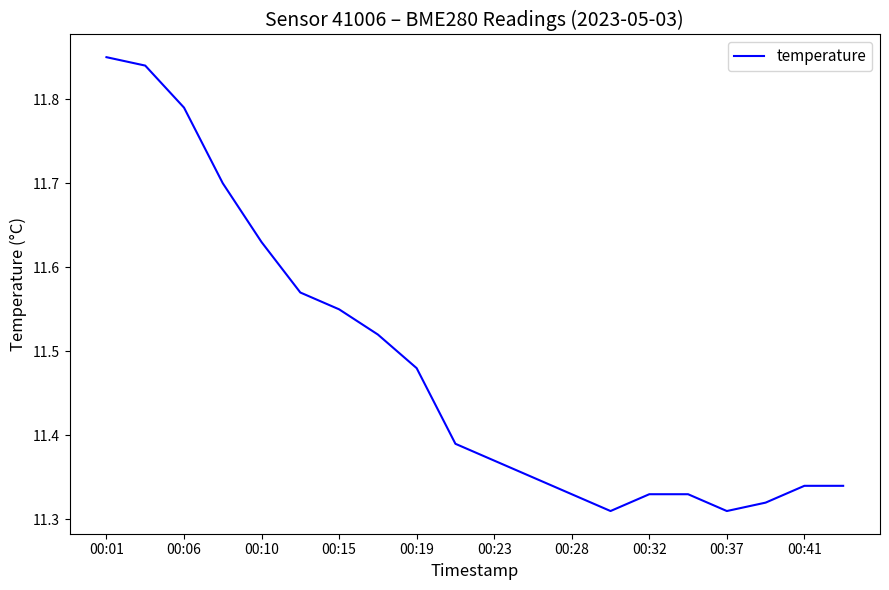

What is the difference between the maximum and minimum values?

0.5